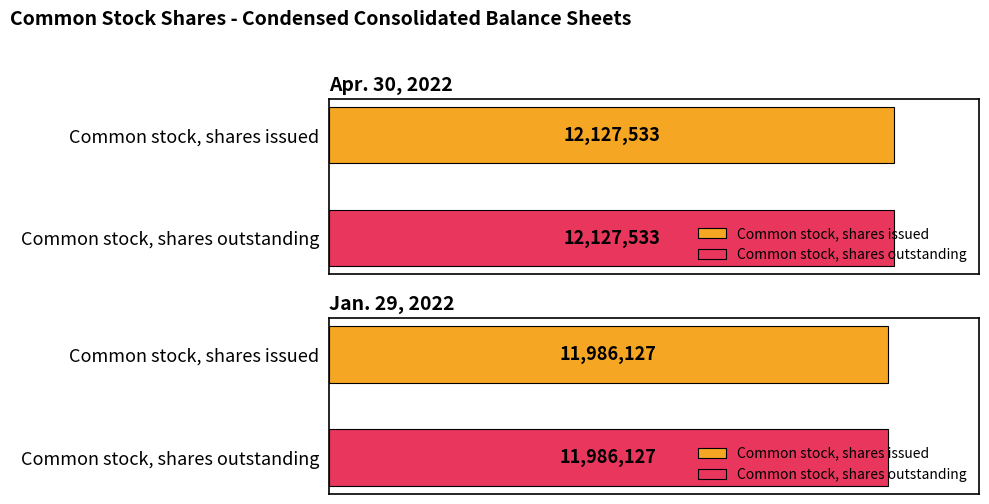

The value of Apr. 30, 2022 at Common stock, shares outstanding is 12127533. True or false?

True